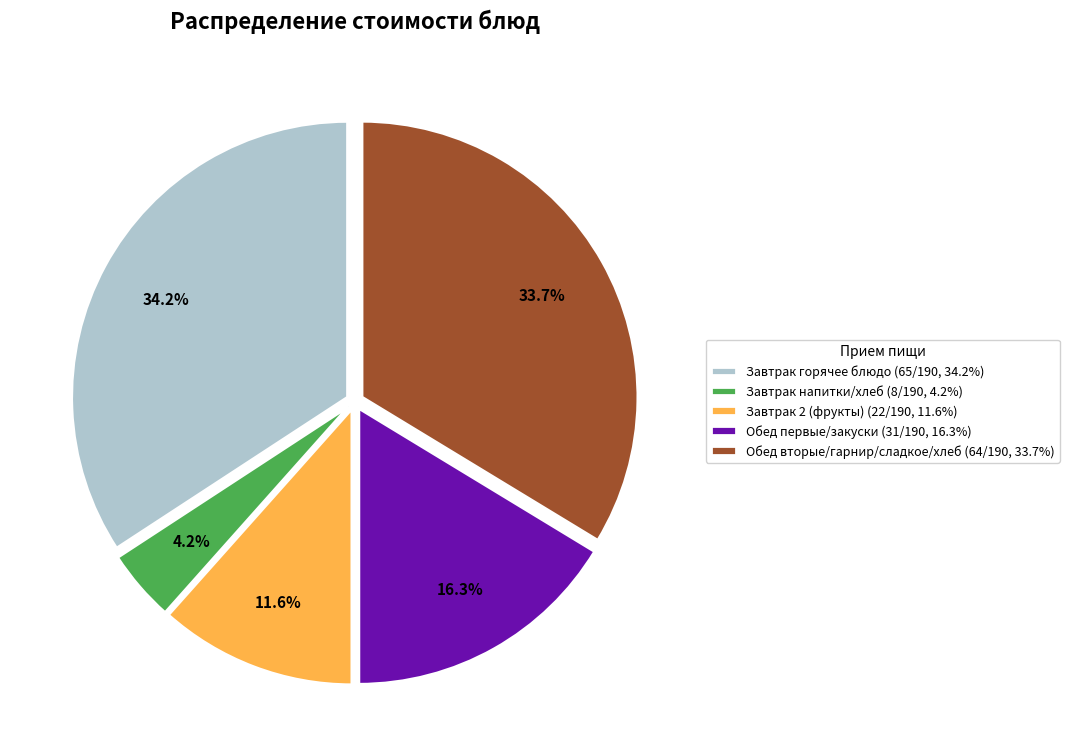

Is there any slice that represents more than half of the pie?

No